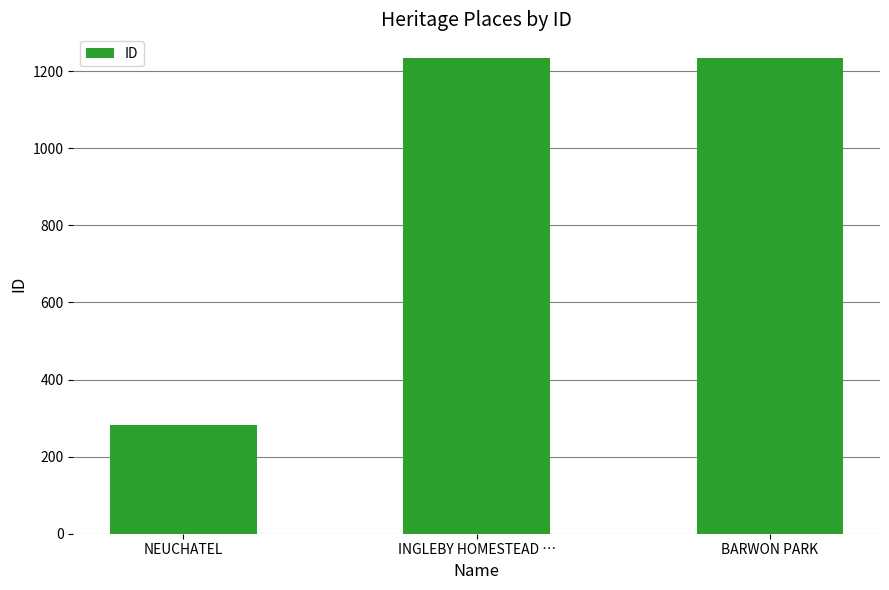

Does the chart contain stacked bars?

No